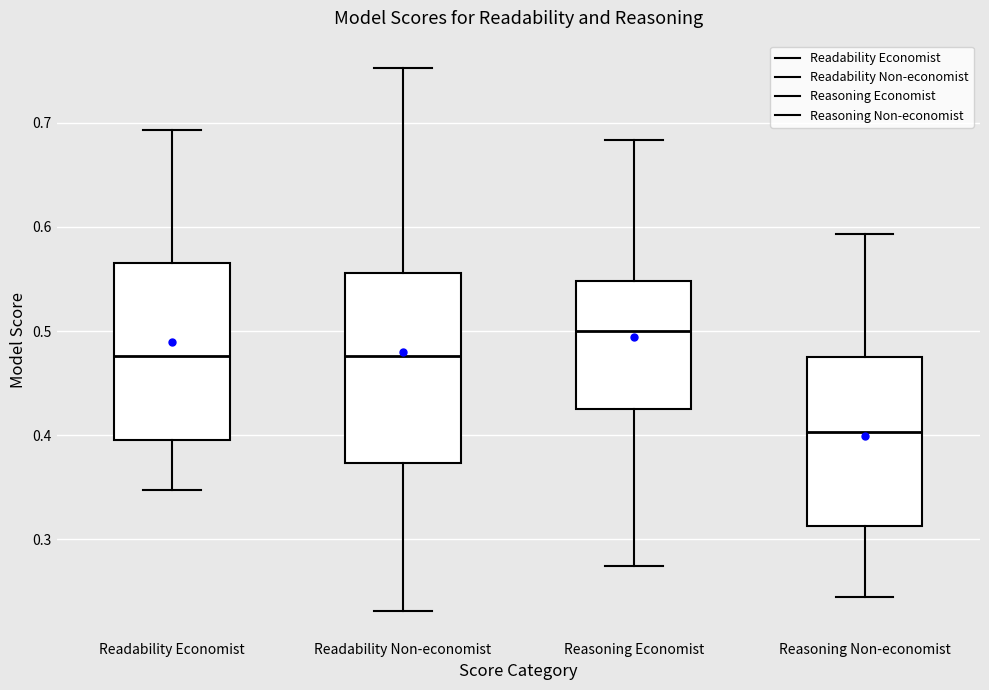

Comparing the boxes themselves (not the whiskers), which one is the tallest?

Readability Non-economist